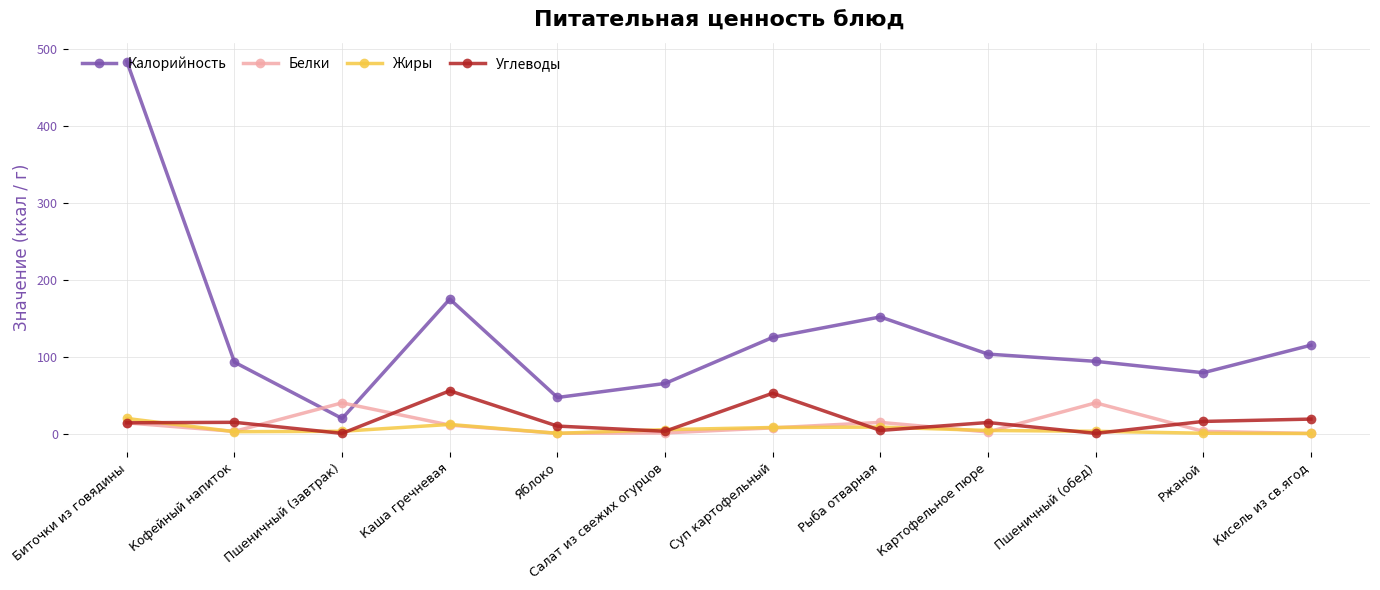

What is the lowest value of the Углеводы series?

0.3